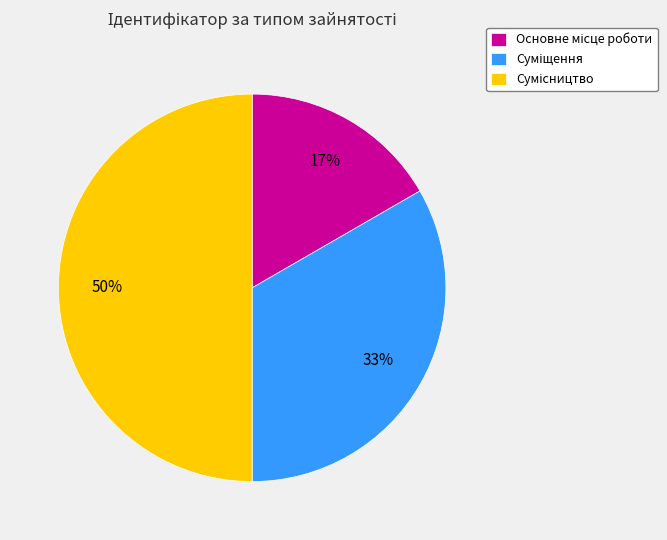

To the nearest percent, what is the average slice percentage?

33%